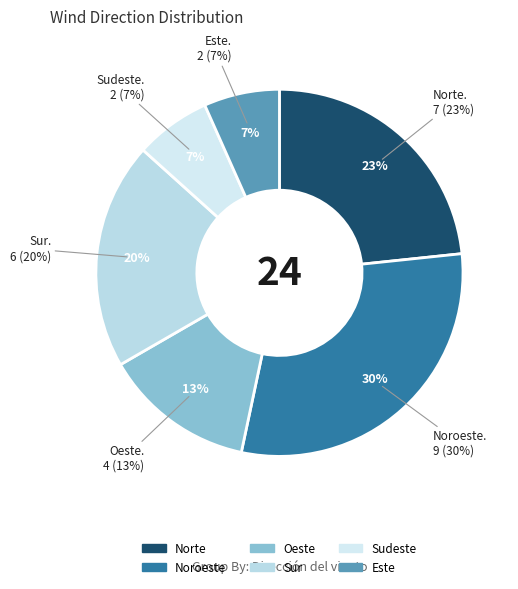

True or false: Sudeste accounts for 18% of the total.

False